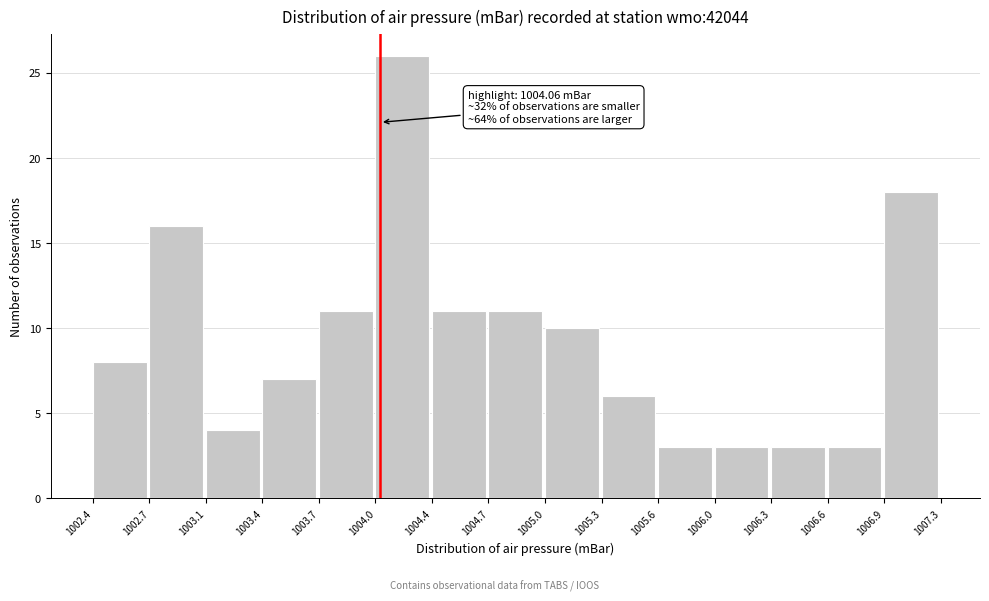

Over which range of the x-axis is the bar tallest?

1004.0 to 1004.4